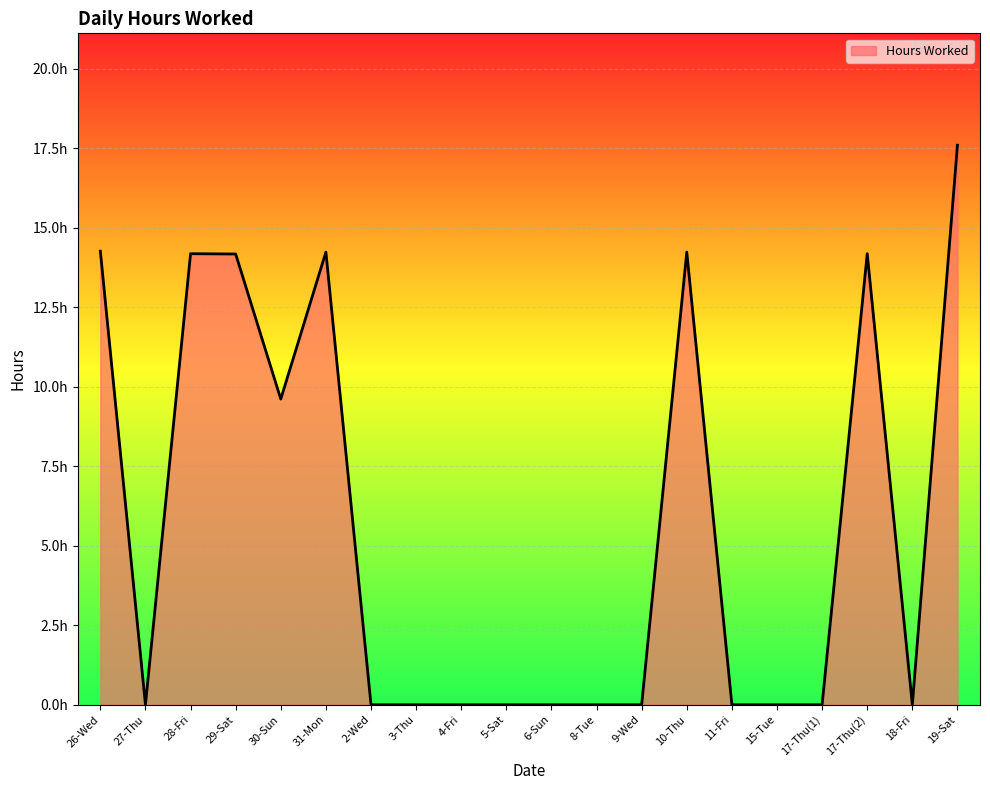

Where is the data nearest to the value 8?

30-Sun